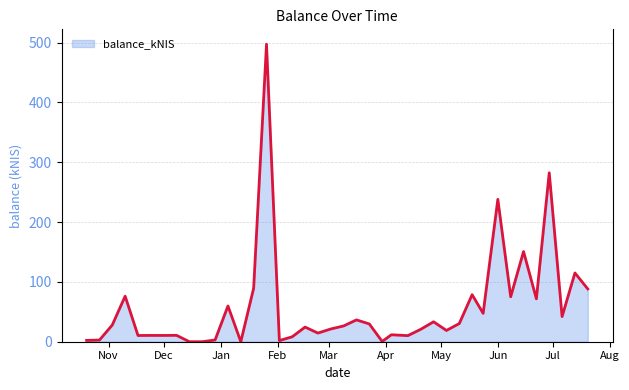

What is the difference between the maximum and minimum values?

497.3